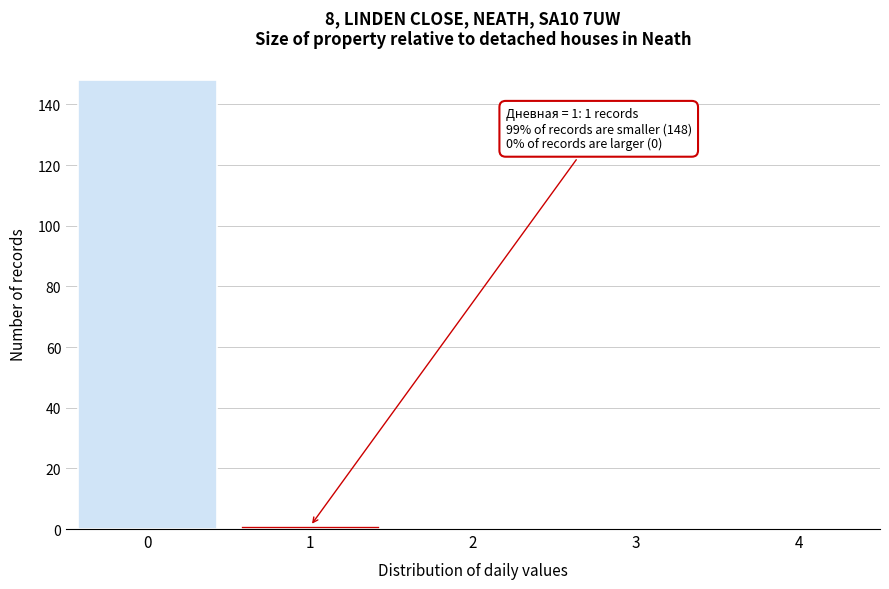

Reading left to right, what are all the values shown in this chart?

0=148	1=1	2=0	3=0	4=0